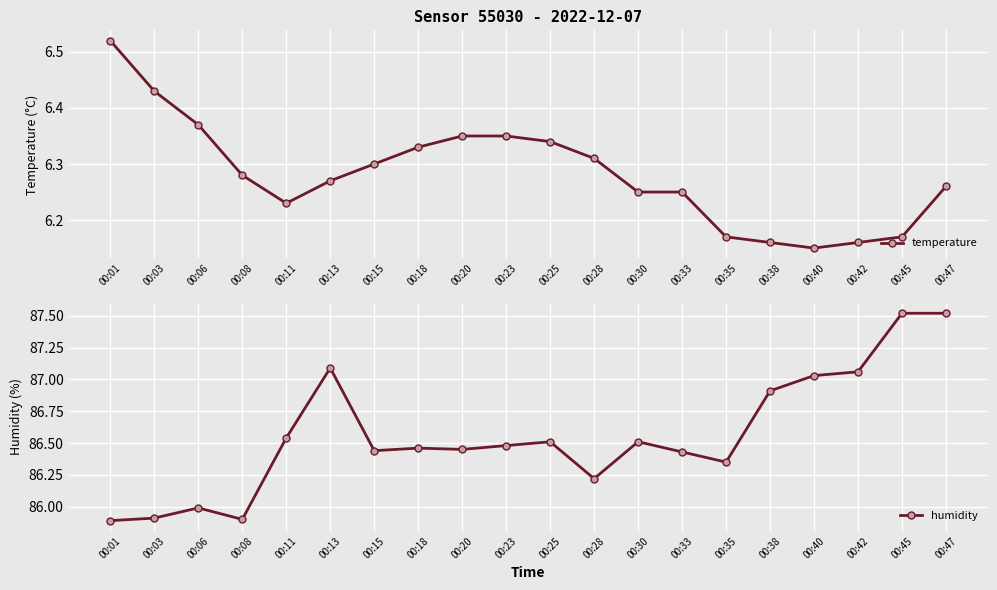

Count the number of categories in the chart.

20